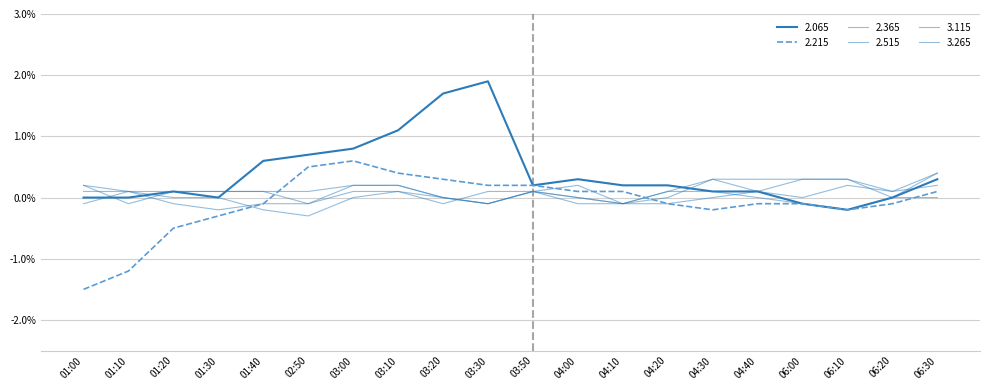

At which label does 2.515 reach its peak?

04:00